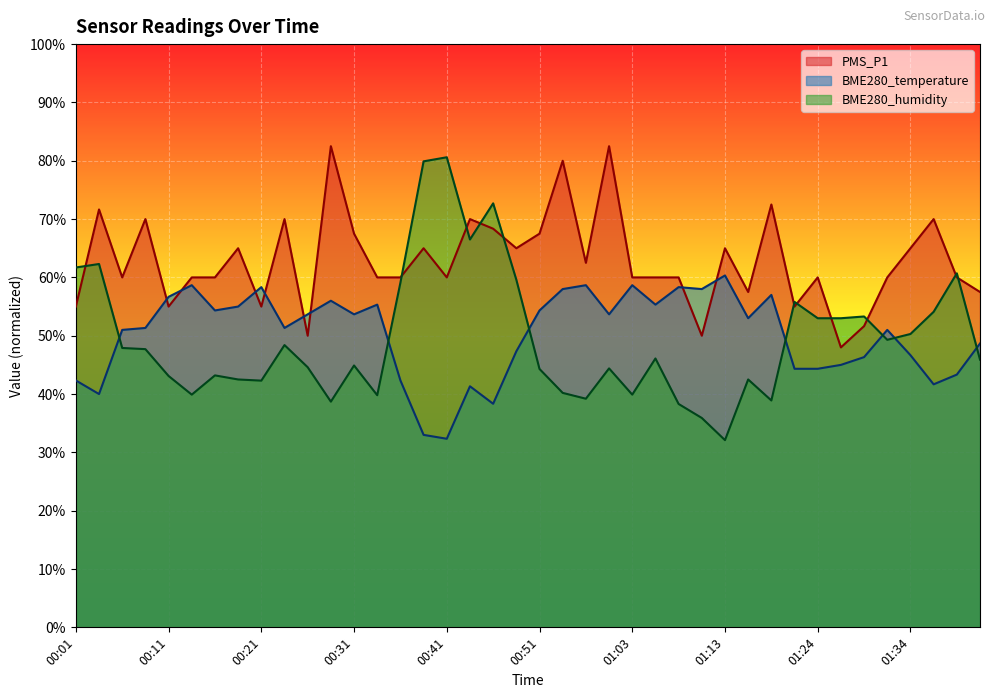

What is the difference between the second highest and second lowest values in the BME280_temperature series?

25.7